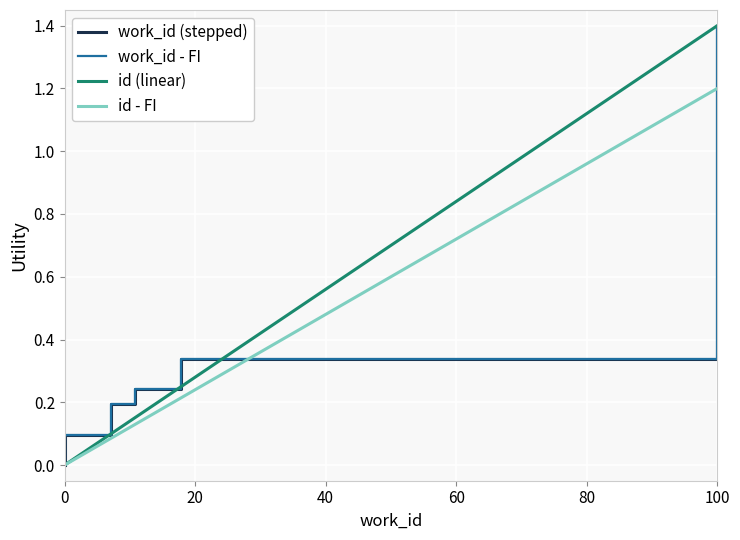

Count the number of categories in the chart.

10